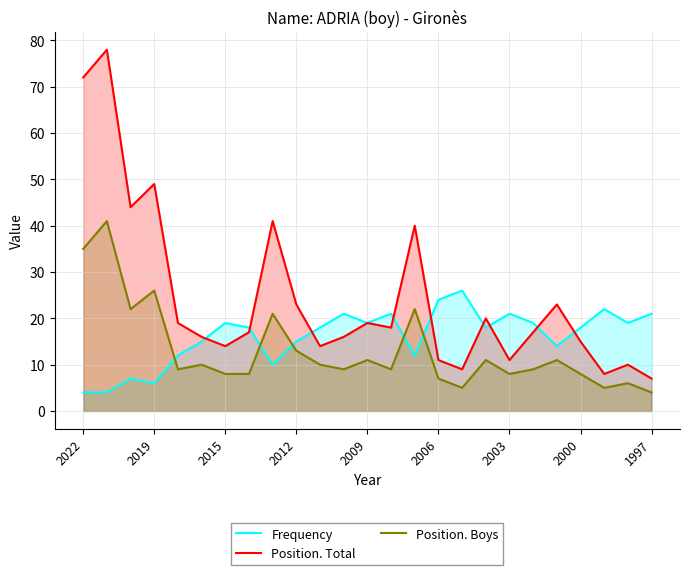

True or false: Position. Total and Position. Boys cross at least once.

False